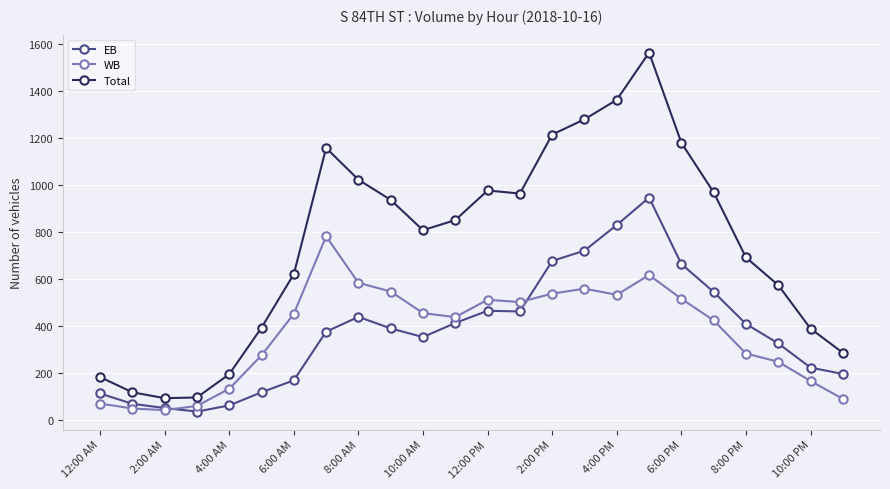

What is the value of the WB point at the 3rd from the left?

42